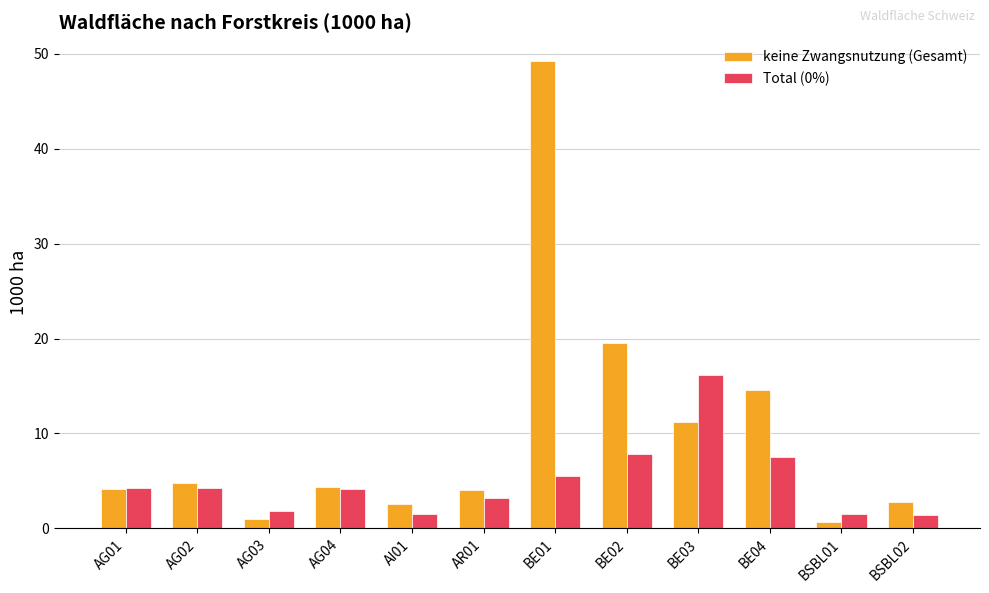

How many distinct data groups are displayed?

2